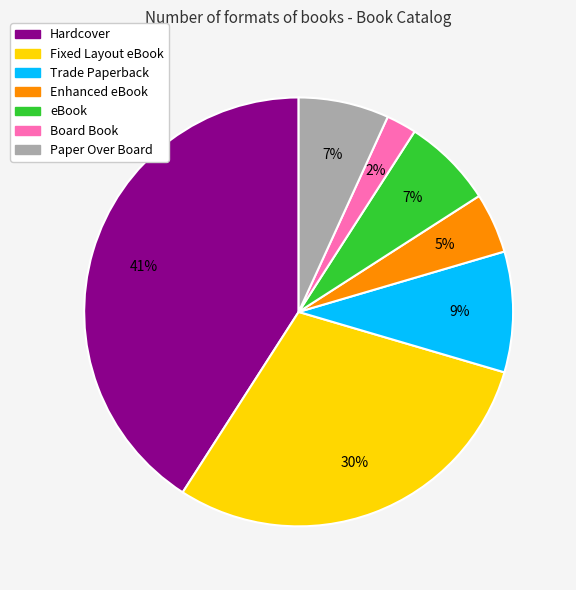

Combined, do Fixed Layout eBook and Trade Paperback account for over 50%?

No